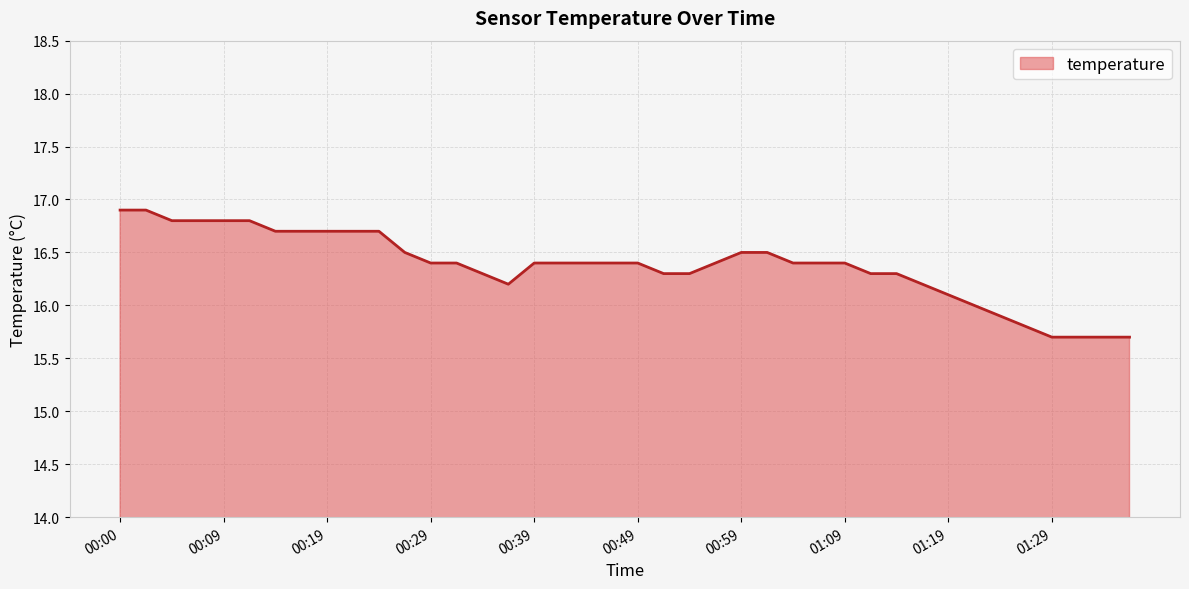

What is the difference between the maximum and minimum values?

1.2